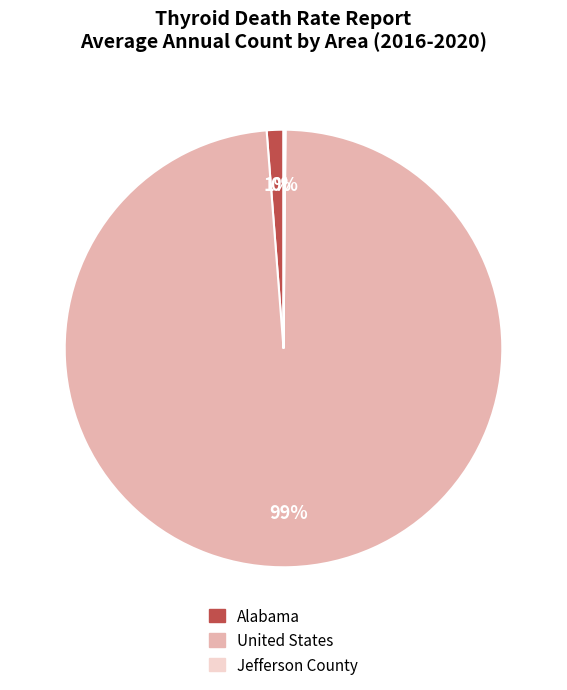

Combined, do United States and Alabama account for over 50%?

Yes